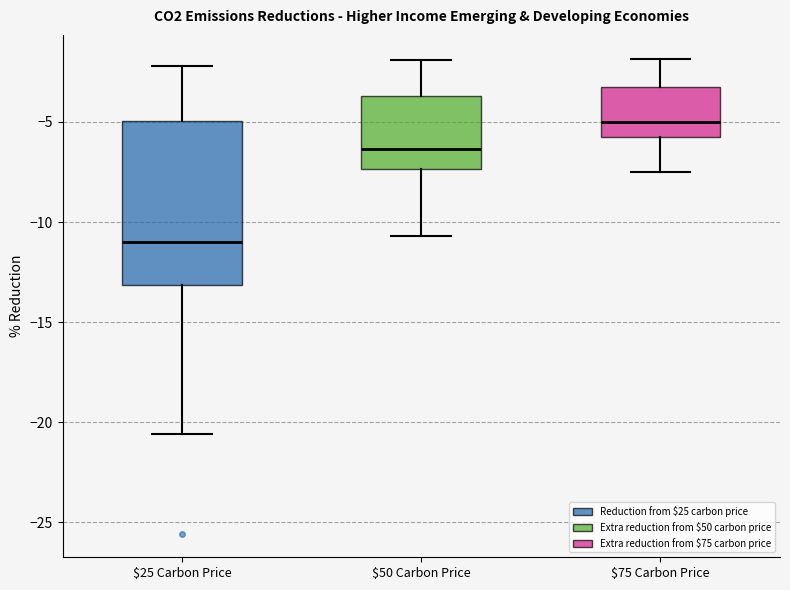

Reading left to right, read every box against the y-axis: the position of its median line, the range the box covers, and the ends of its whiskers. The values are not printed on the chart, so give them approximately, as read against the axis.

$25 Carbon Price: median -11.0, box -13.0 to -5.0, whiskers -20.5 to -2.0
$50 Carbon Price: median -6.5, box -7.5 to -3.5, whiskers -10.5 to -2.0
$75 Carbon Price: median -5.0, box -6.0 to -3.5, whiskers -7.5 to -2.0